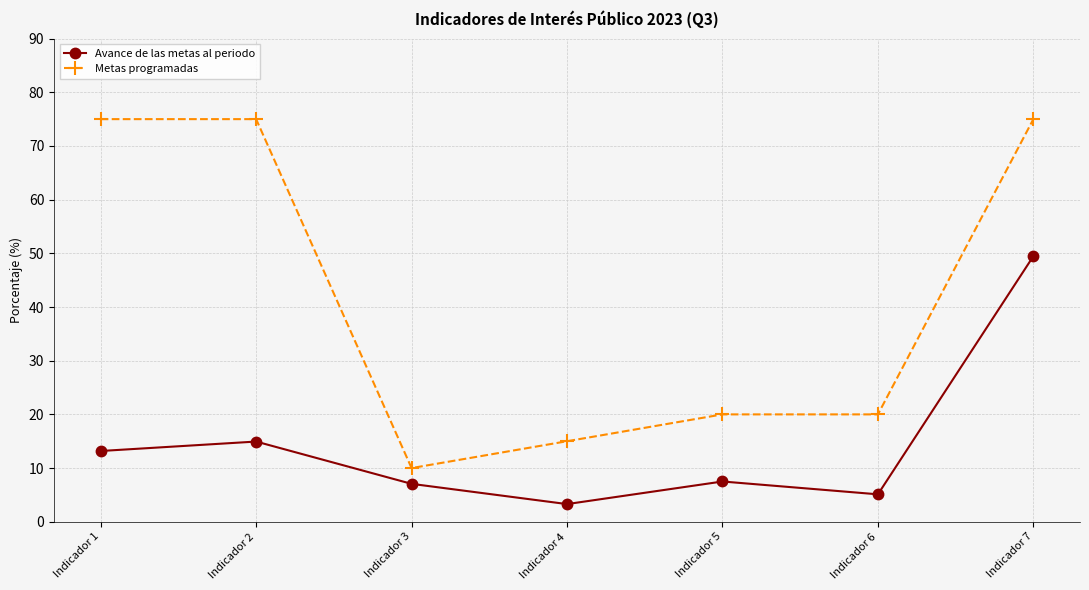

What are all the series names shown in the legend?

Avance de las metas al periodo, Metas programadas